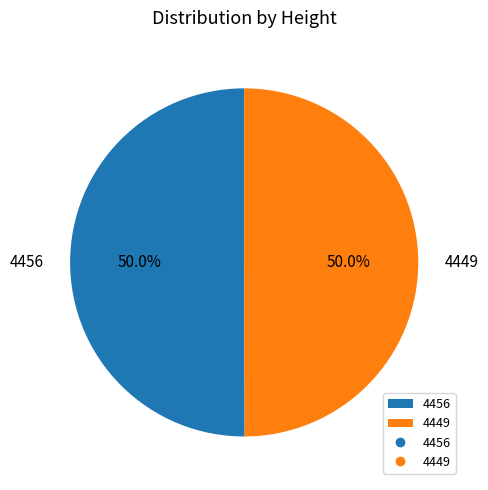

What is the ratio of the value at 4449 to the value at 4456?

1.0